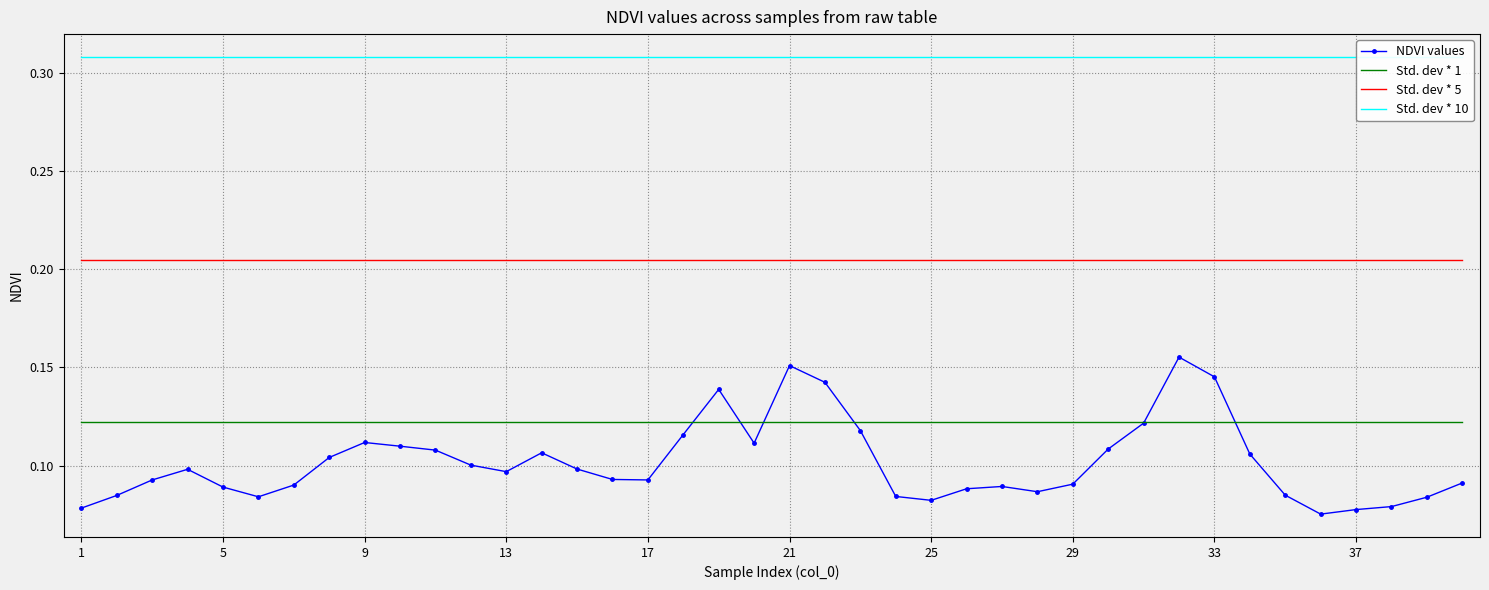

What is the maximum value for Std. dev * 5?

0.2